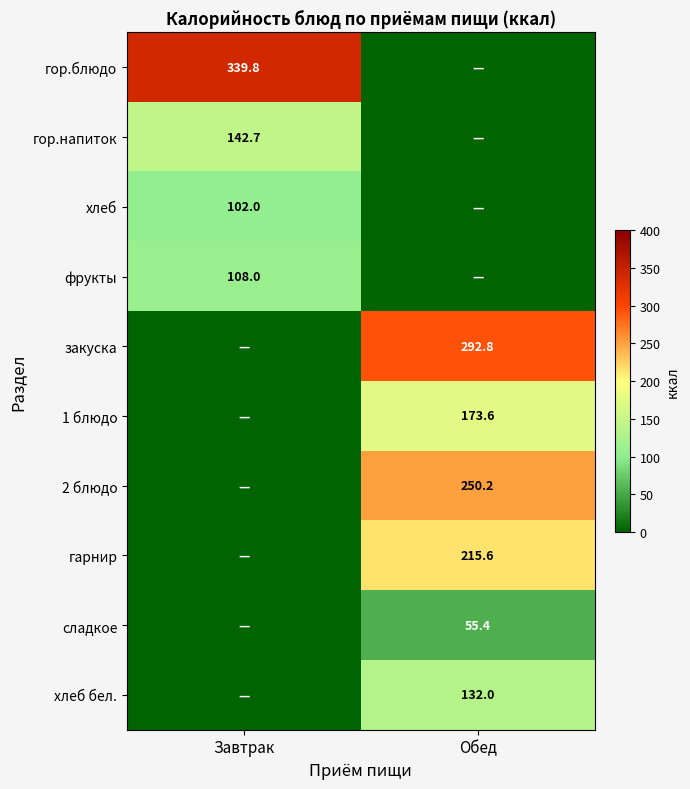

At how many categories does at least one series exceed 102?

2